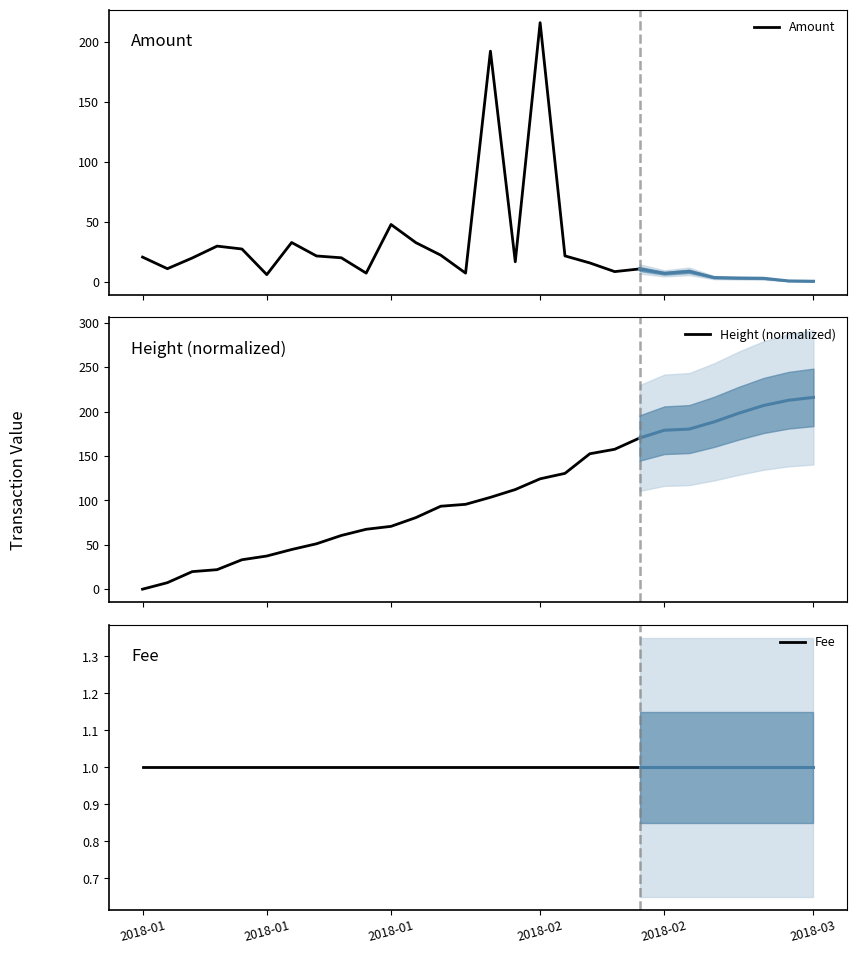

What is the highest value of the Amount series?

216.0